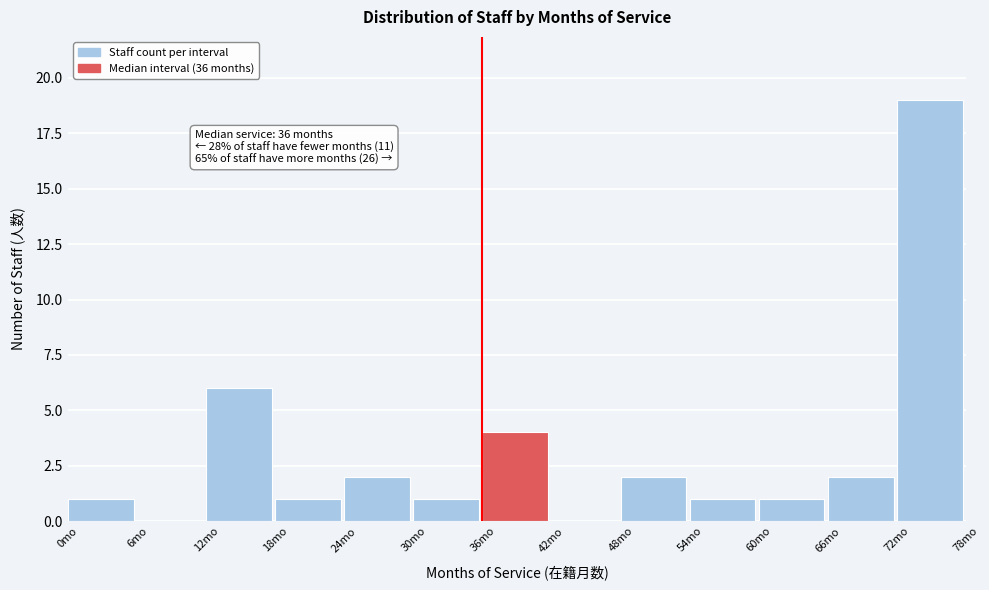

Which range on the x-axis has the tallest bar?

72 to 78